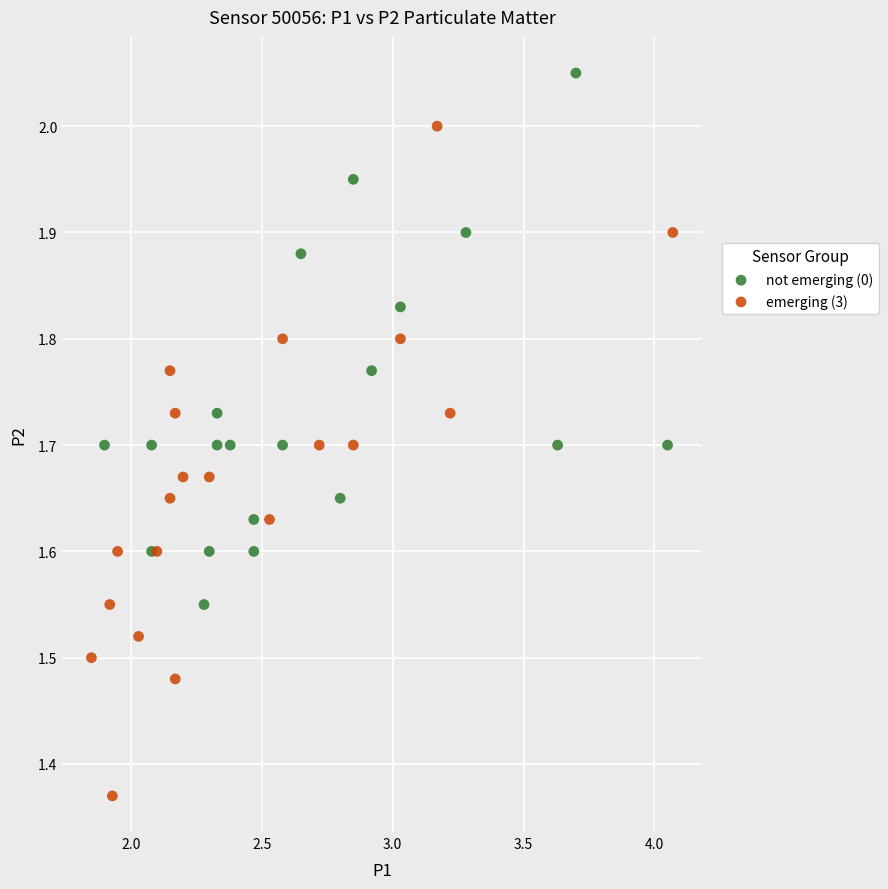

Which series contains the highest Y value?

not emerging (0)